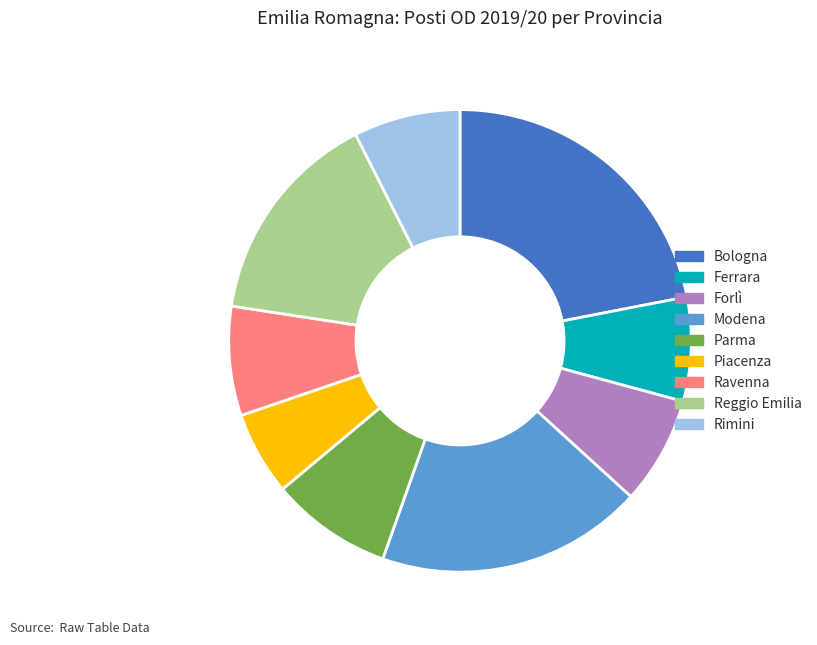

How many slices are in this pie chart?

9